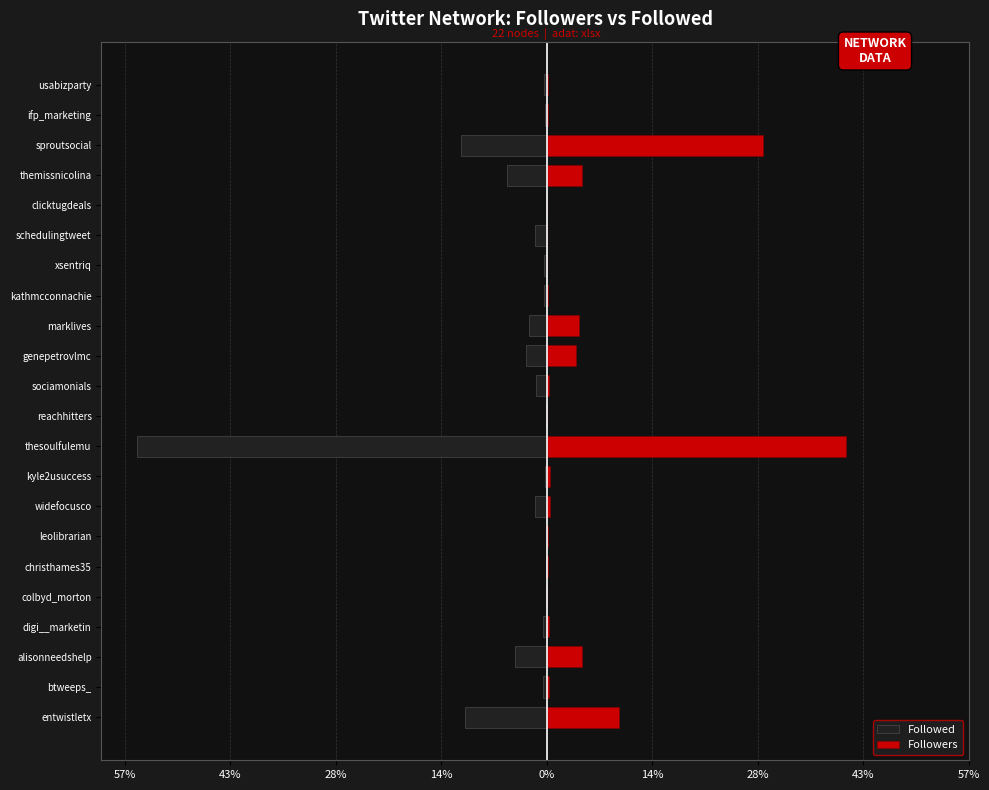

The Followed series shows -4.2 at alisonneedshelp. True or false?

True